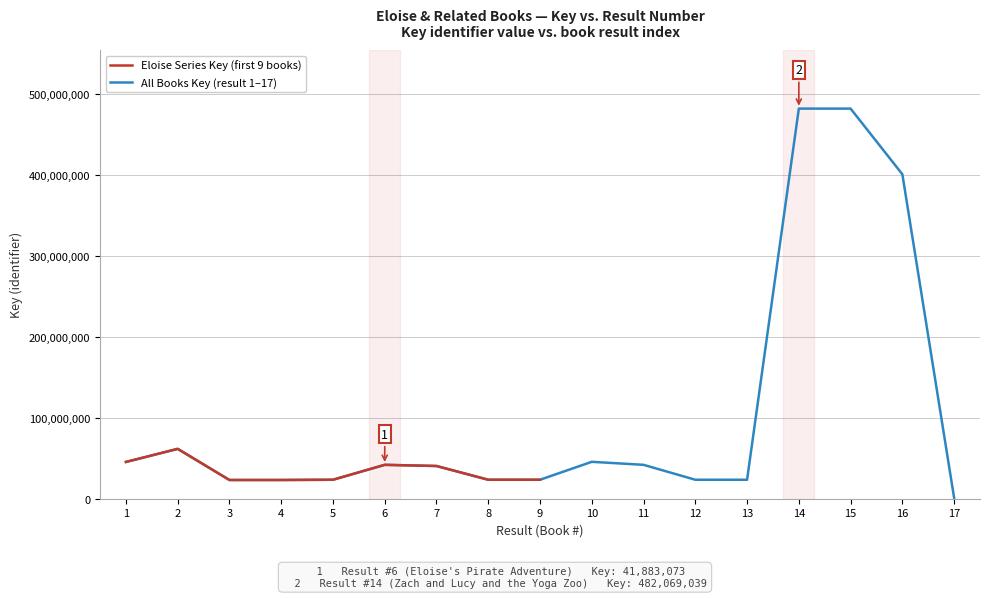

Reading left to right, transcribe all the data shown in this chart.

1=45432824	2=61619240	3=23147015	4=23146979	5=23446973	6=41883073	7=40423888	8=23446589	9=23446957	10=45612993	11=41883008	12=23446782	13=23446915	14=482069039	15=482067648	16=400937447	17=1063196